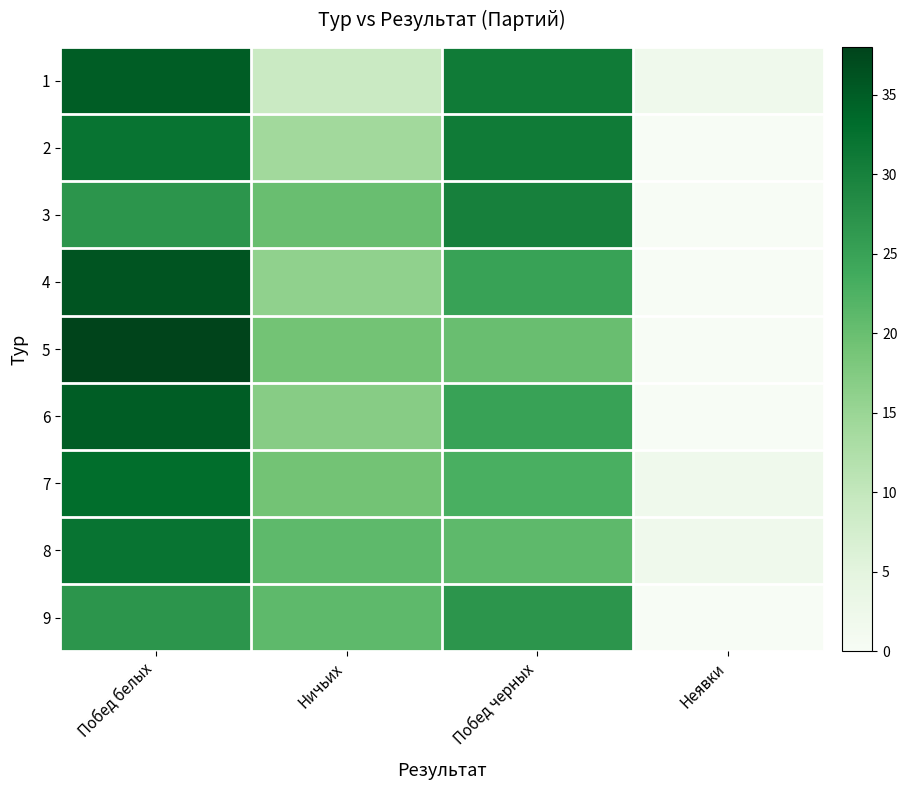

Which series has the widest spread of values?

5